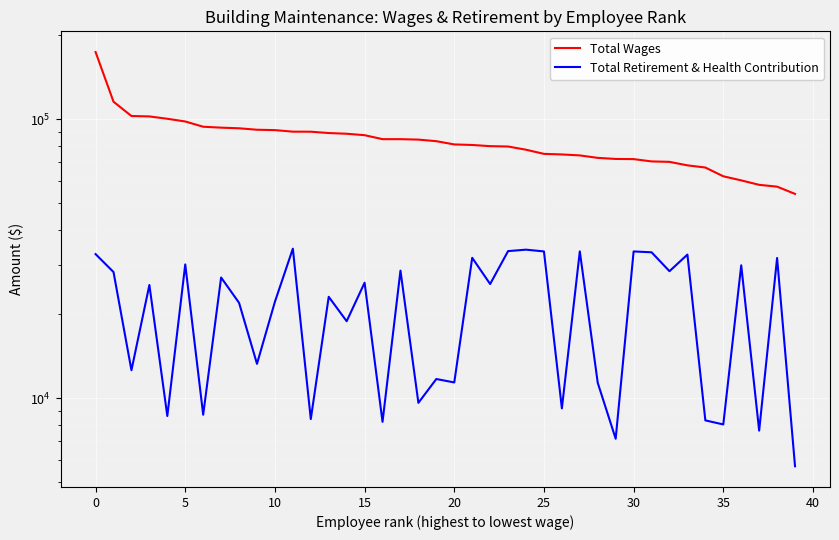

True or false: Total Retirement & Health Contribution and Total Wages cross at least once.

False